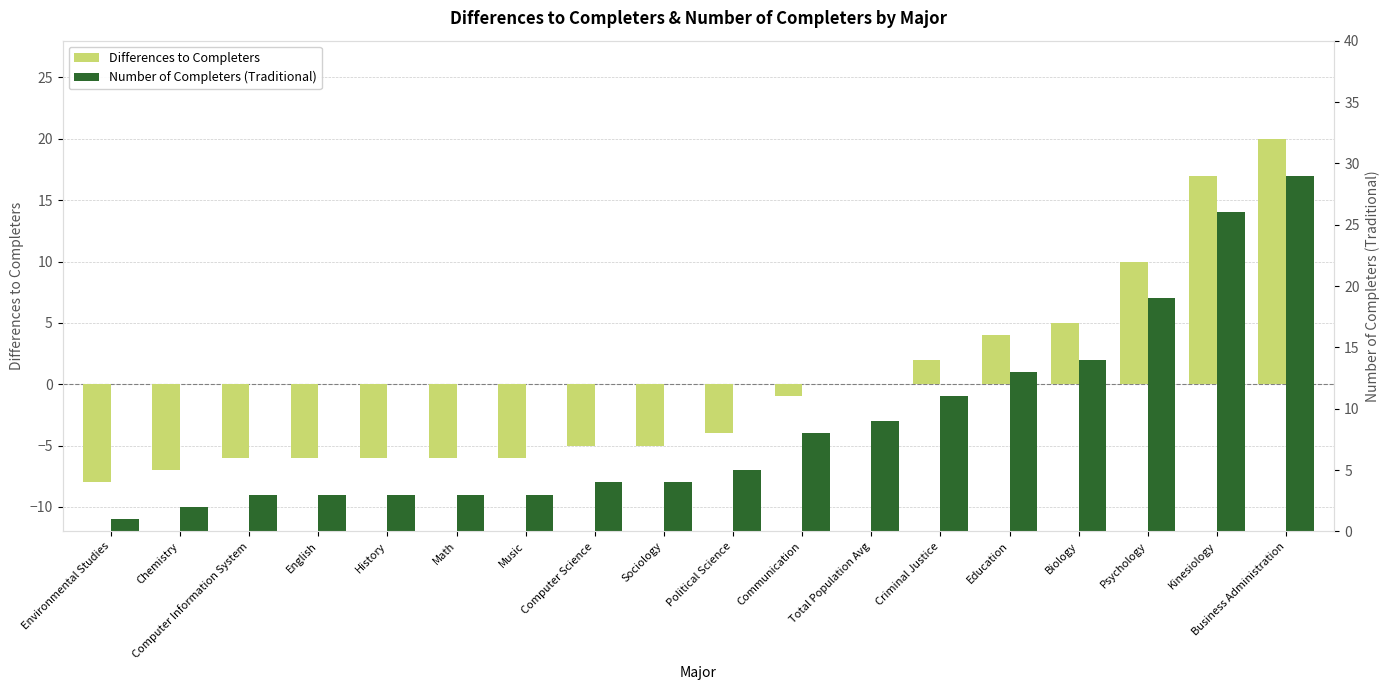

The Number of Completers (Traditional) series shows 3 at Math. True or false?

True